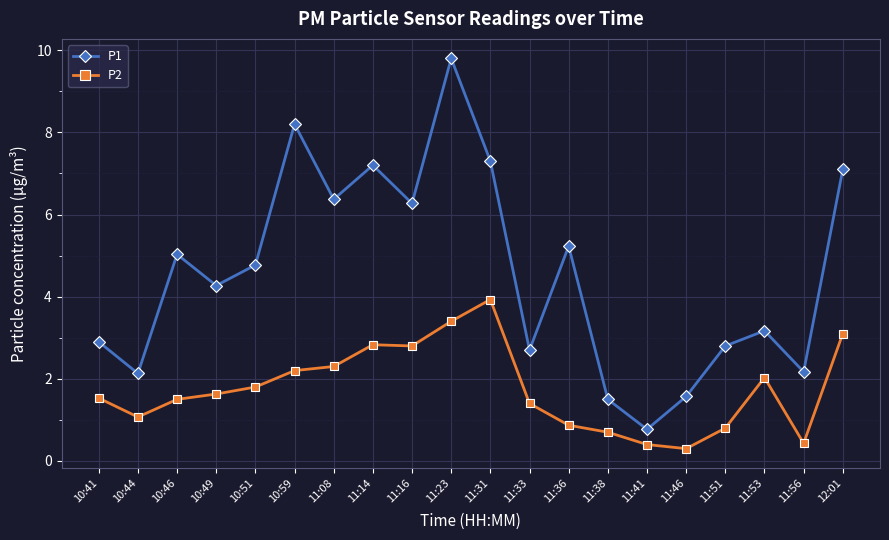

List the series in order of their peak value, highest first.

P1, P2